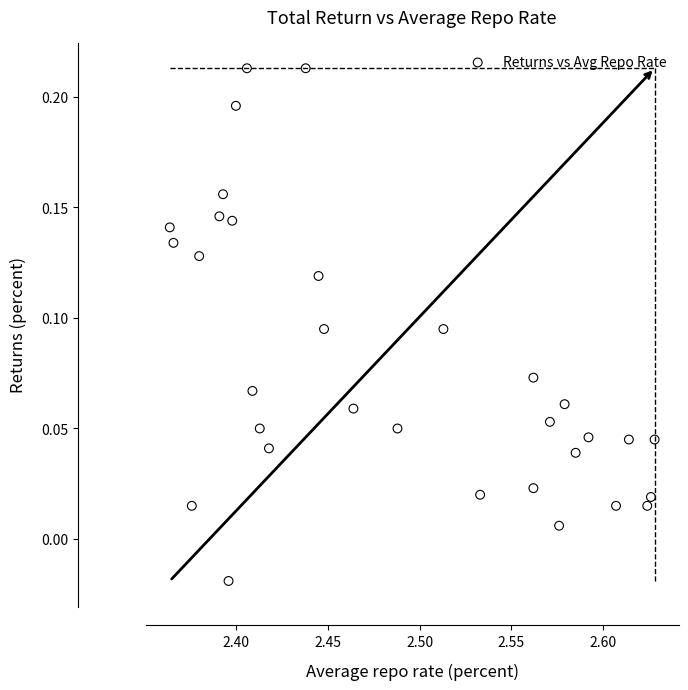

What is the range of X values (max minus min)?

0.3